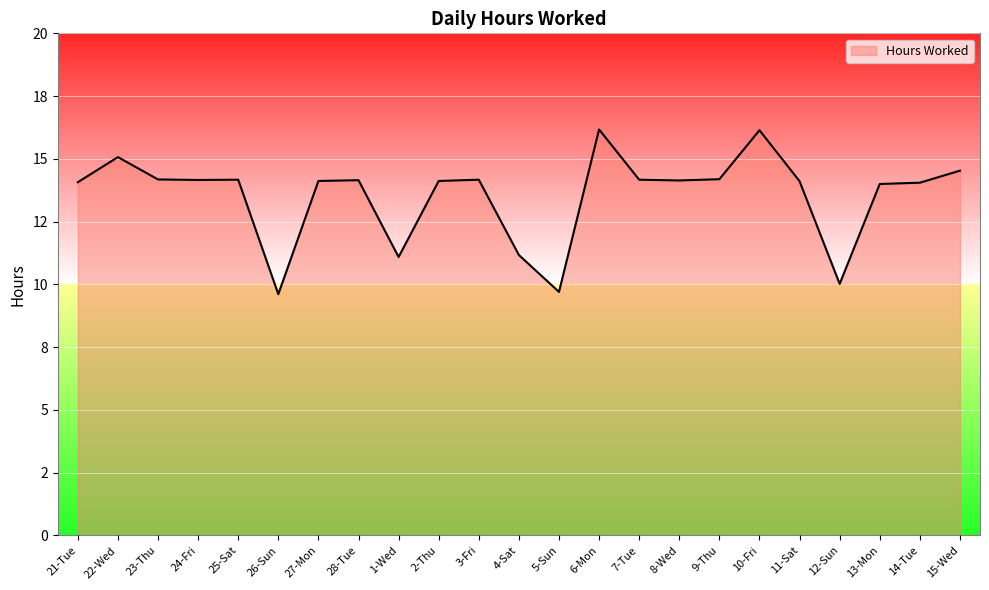

At which category does the chart reach its minimum across all series?

26-Sun